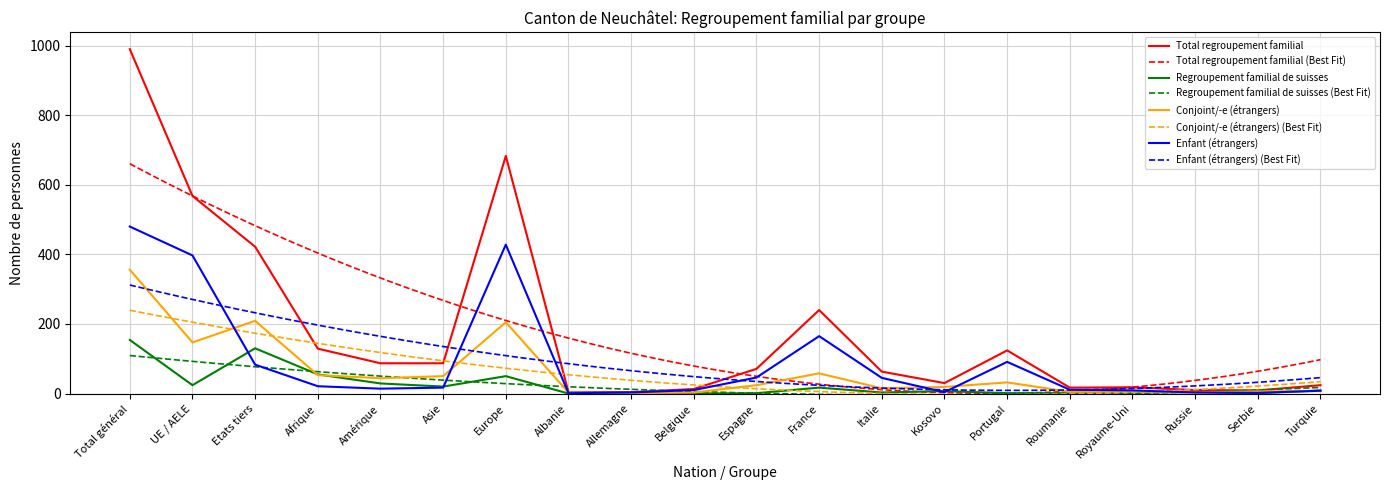

Does the chart have visible grid lines?

Yes